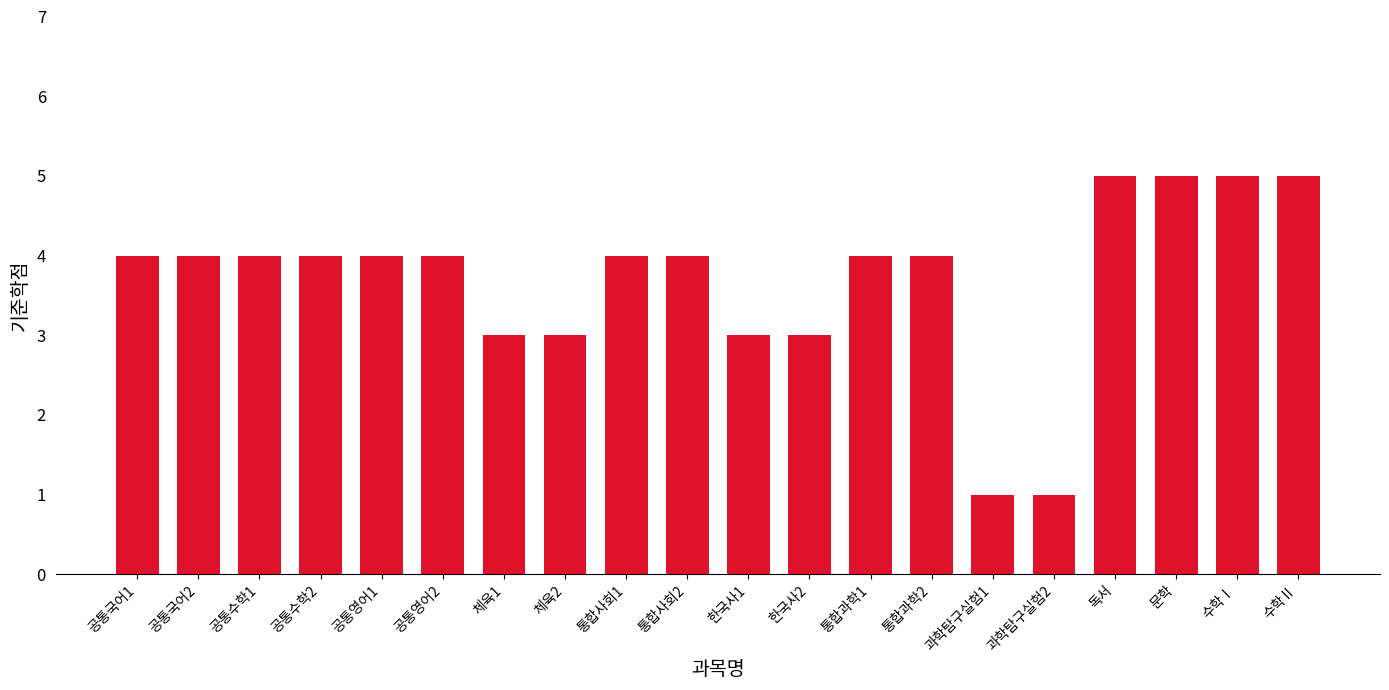

How many values are between 3 and 4?

14